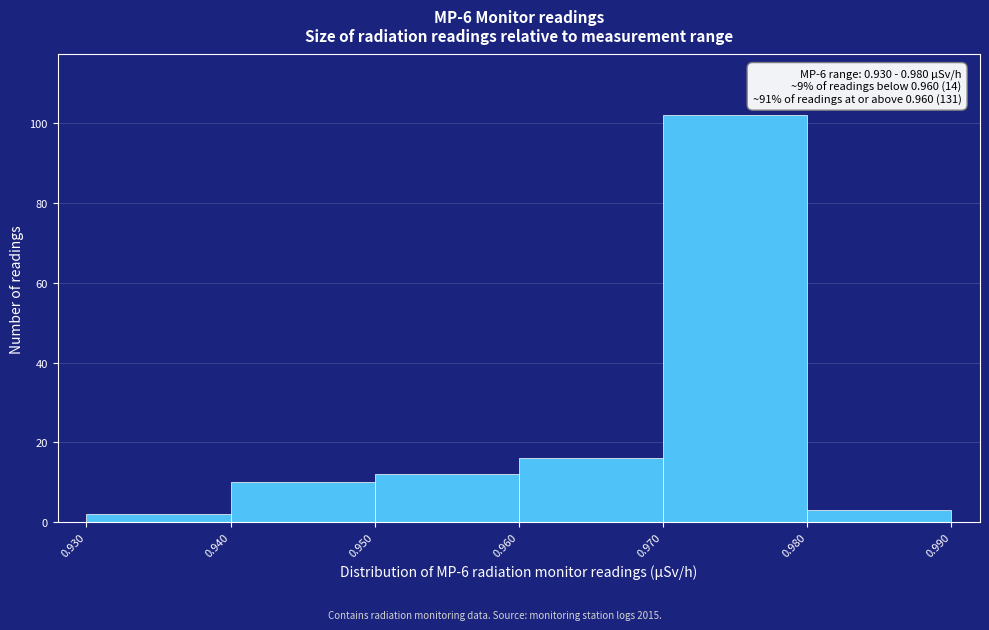

Over which range of the x-axis is the bar tallest?

0.970 to 0.980